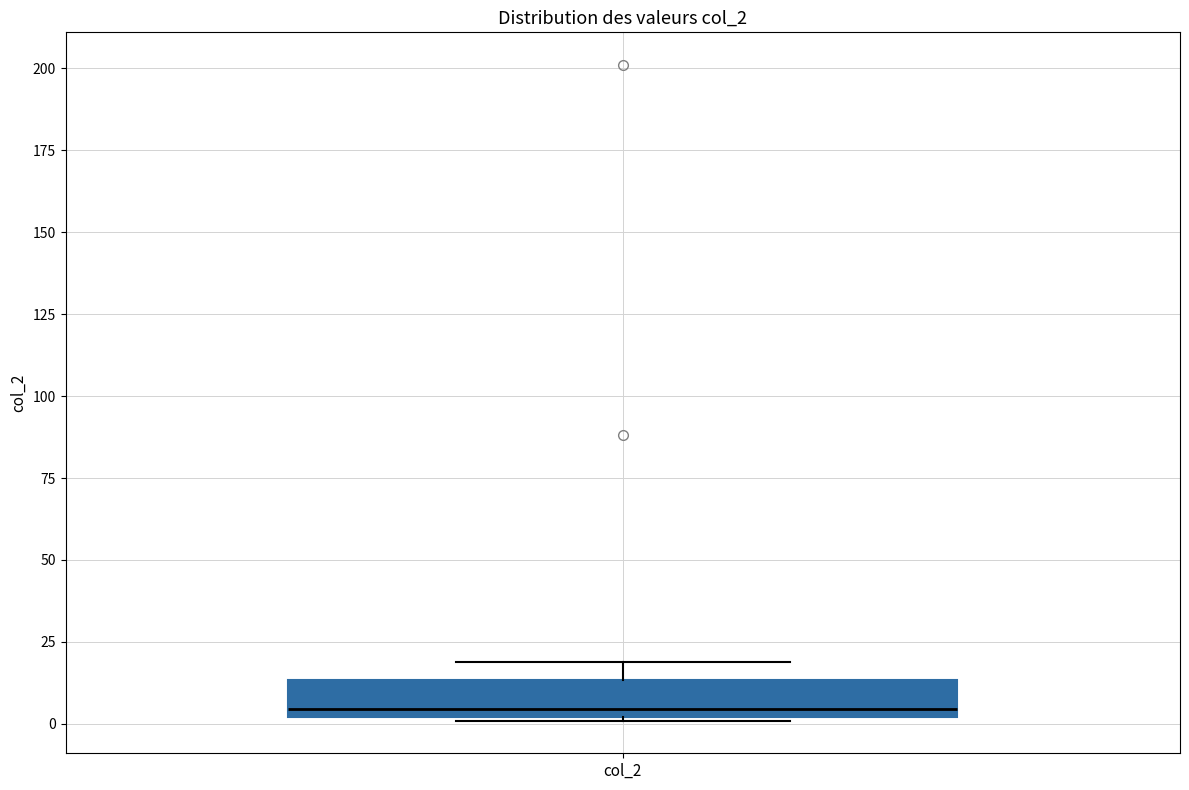

Transcribe this box plot: give where the median line is, the range the box spans, and where the two whiskers end, as read against the y-axis. The values are not printed on the chart, so give them approximately, as read against the axis.

median 5, box 0 to 15, whiskers 0 to 20